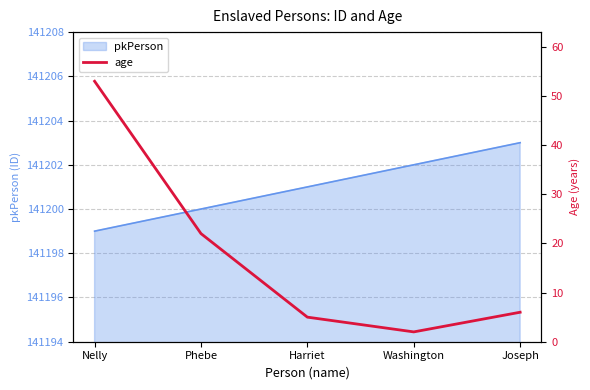

Where does the data first go above 6?

Nelly